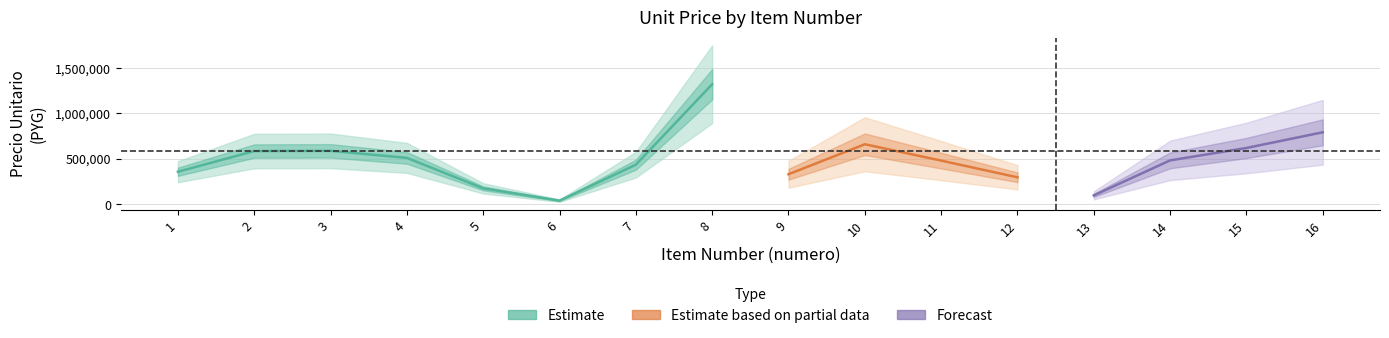

True or false: the data has more than 1 interior local peaks.

True